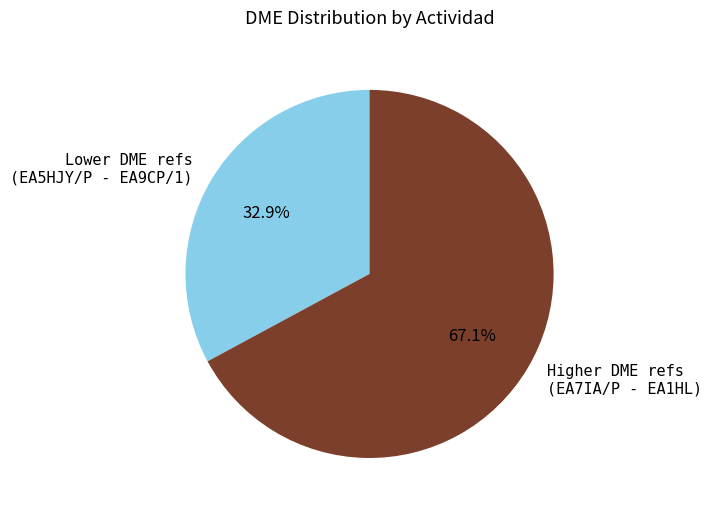

What percentage is NOT represented by Lower DME refs (EA5HJY/P - EA9CP/1)?

67.1%